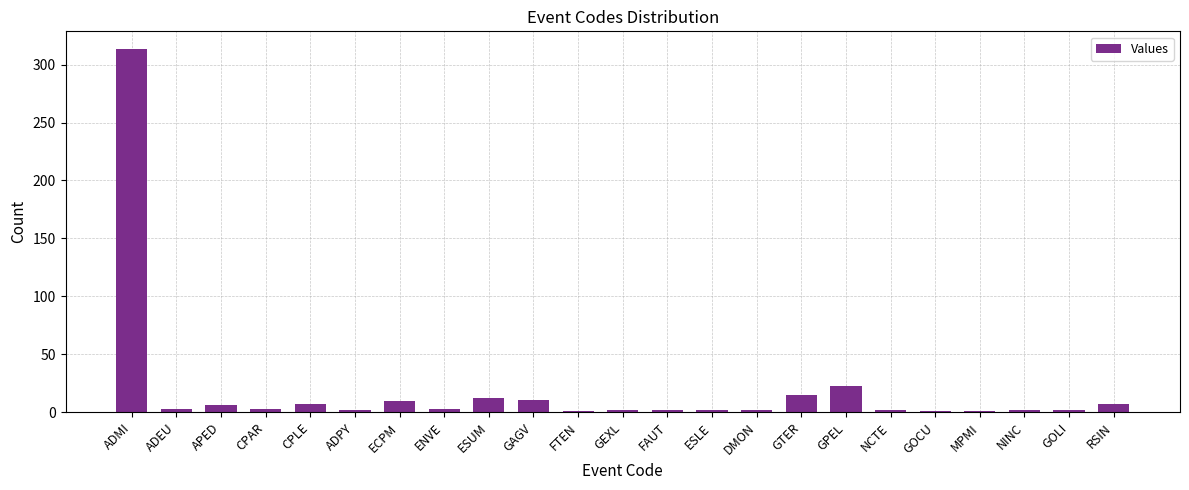

What is the average value?

19